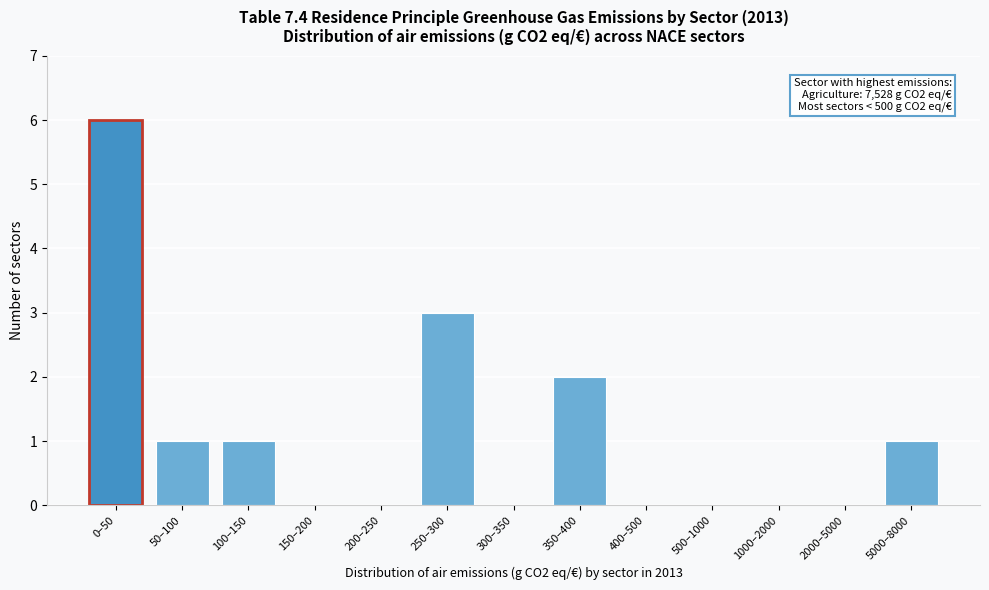

Reading left to right, transcribe all the data shown in this chart.

0–50=6	50–100=1	100–150=1	150–200=0	200–250=0	250–300=3	300–350=0	350–400=2	400–500=0	500–1000=0	1000–2000=0	2000–5000=0	5000–8000=1